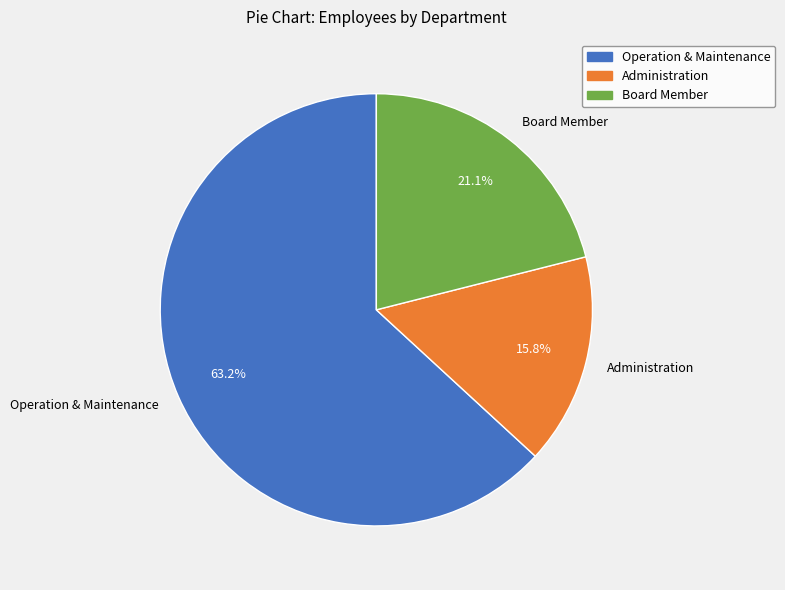

How many segments does this pie chart have?

3